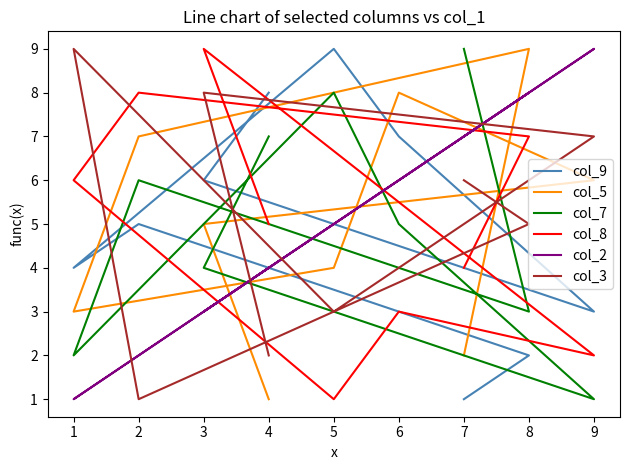

Which series has the largest range (max minus min)?

col_9